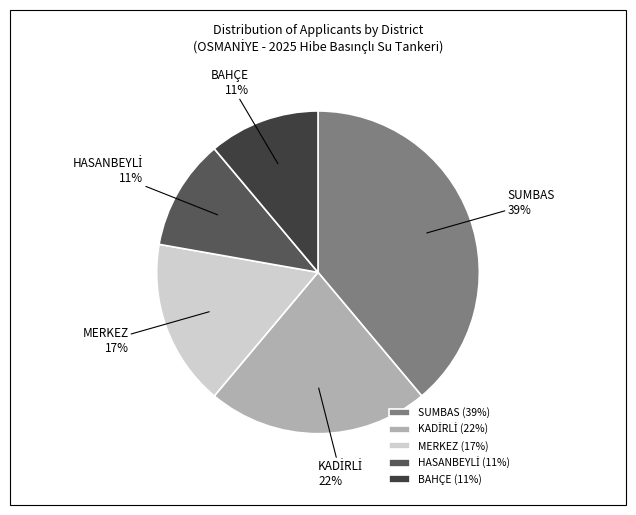

How many segments does this pie chart have?

5